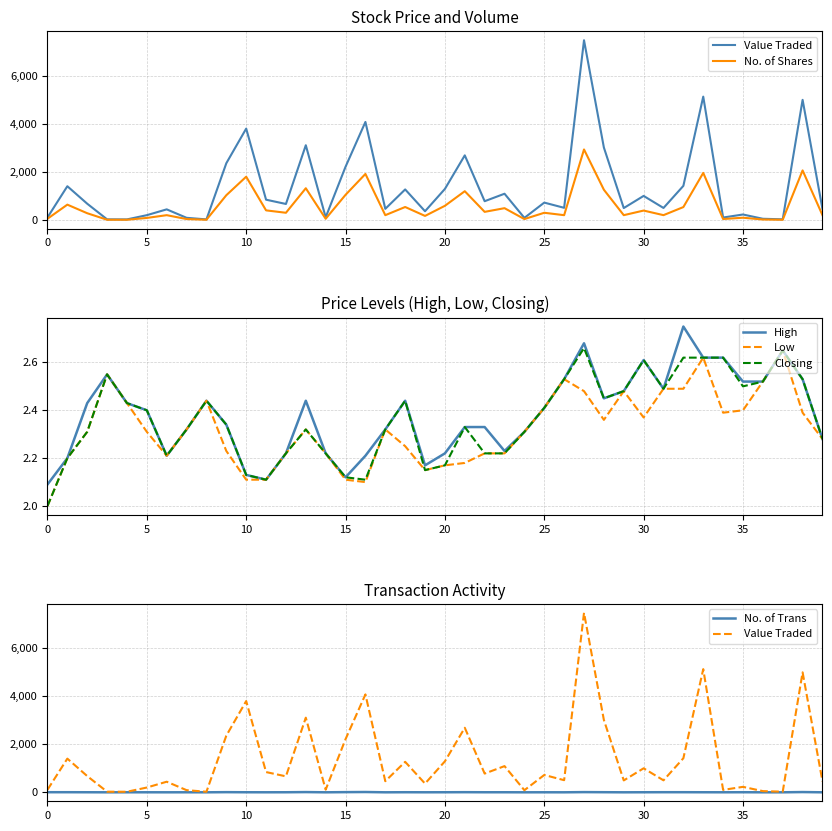

True or false: High has a value of 2.5 at 29.

True